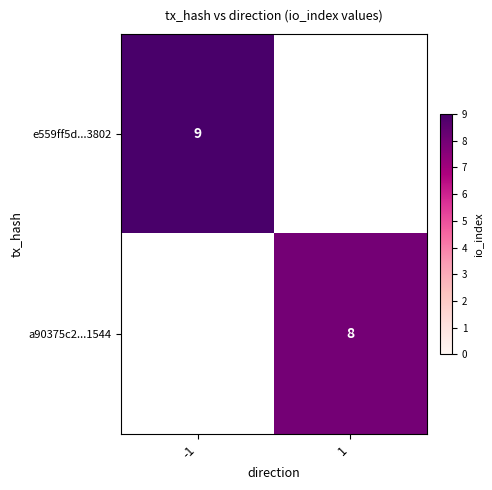

Is it true that a90375c2...1544 equals 8 at 1?

True